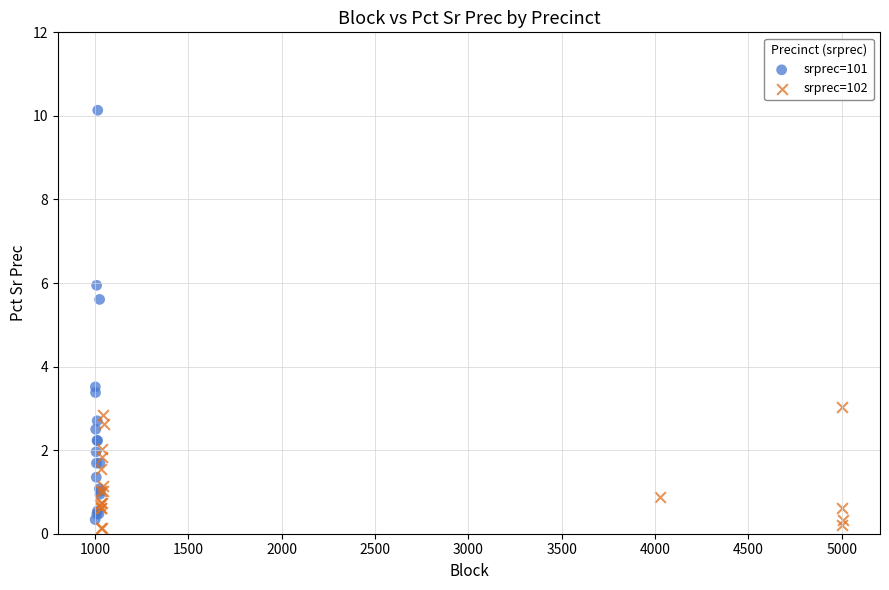

Which series has the largest Y range (max minus min)?

srprec=101